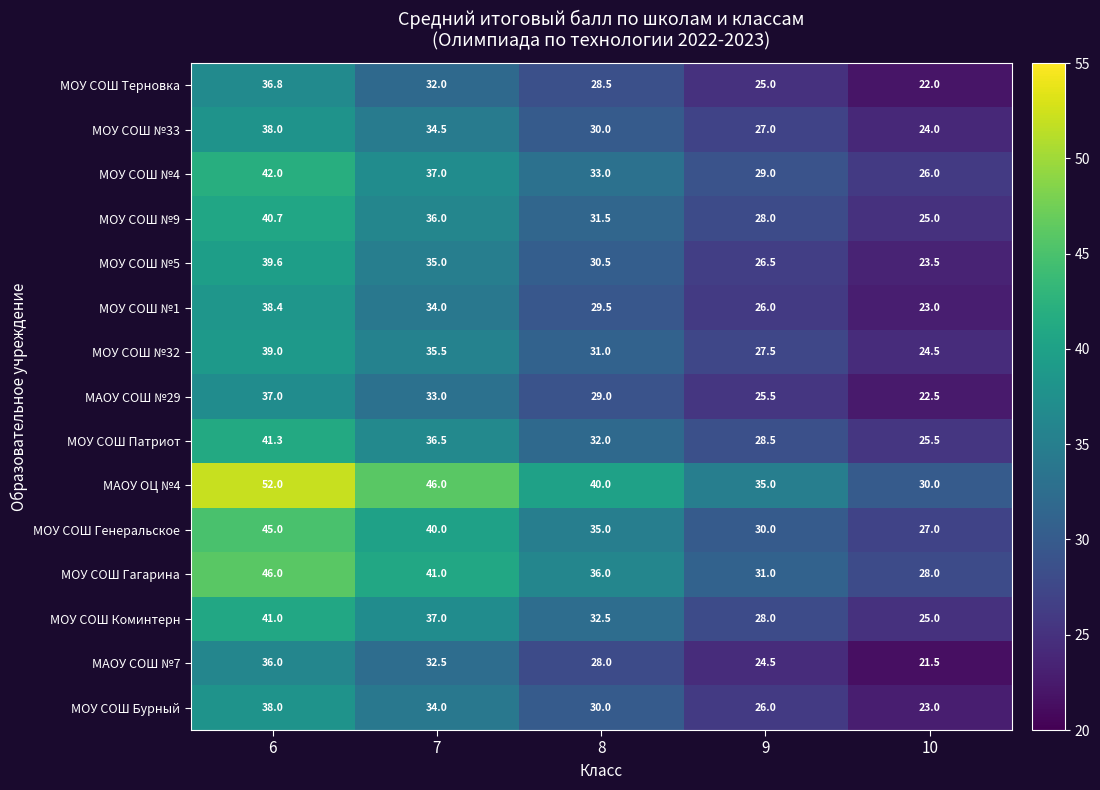

What is the difference between the maximum and minimum values in the МОУ СОШ №4 series?

16.0